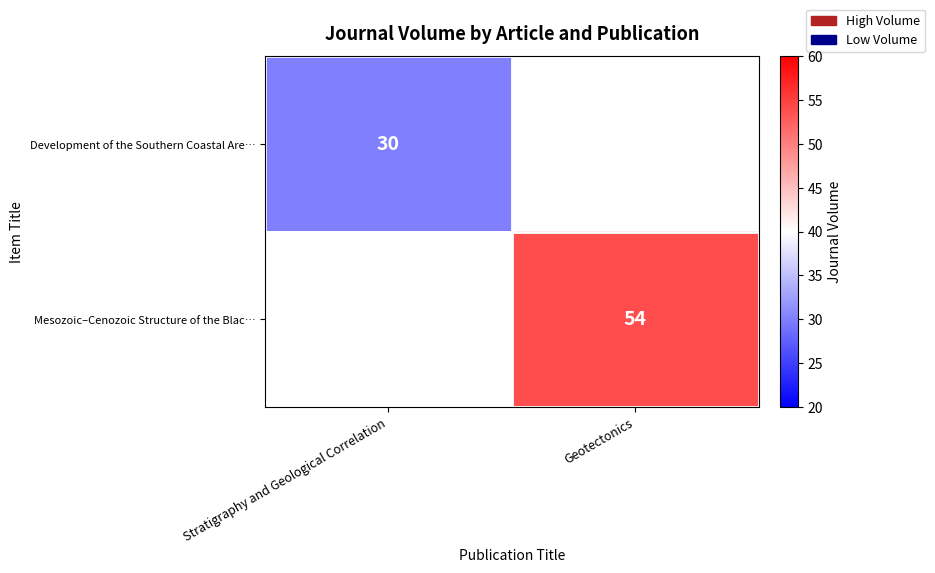

Which label corresponds to the smallest value in the chart?

Stratigraphy and Geological Correlation